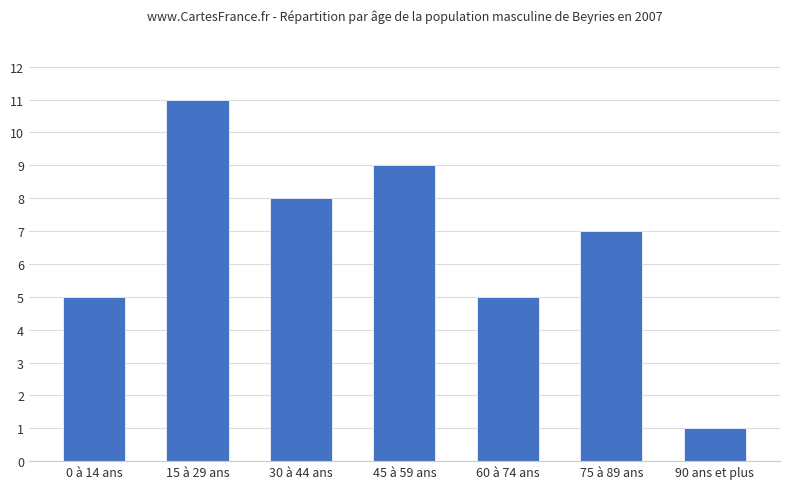

How many data points does each series have?

7